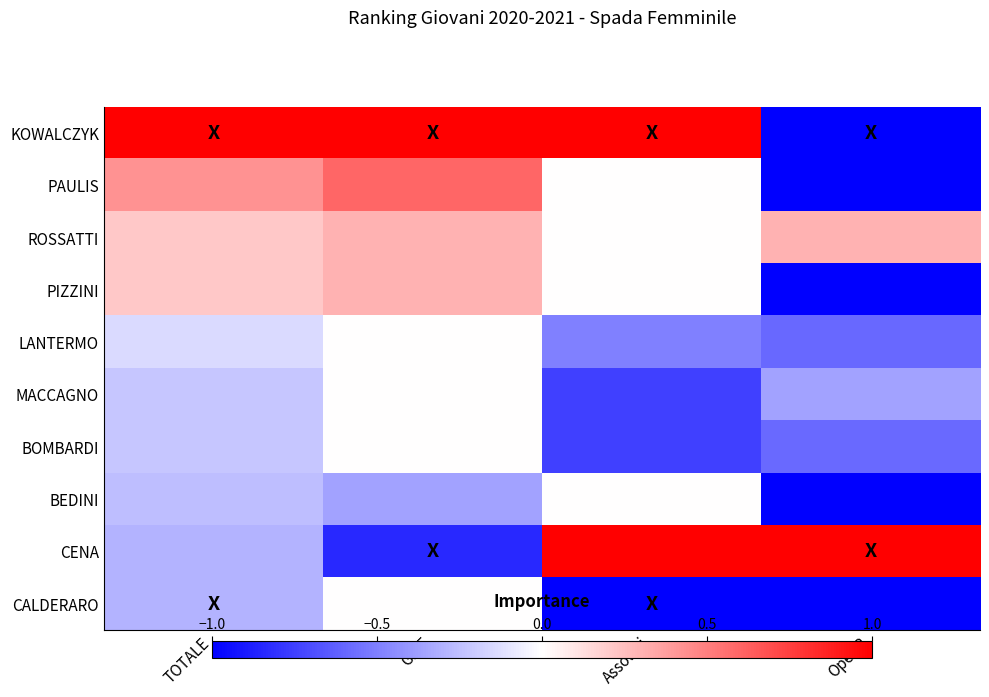

What is the maximum value shown in the chart?

1.0